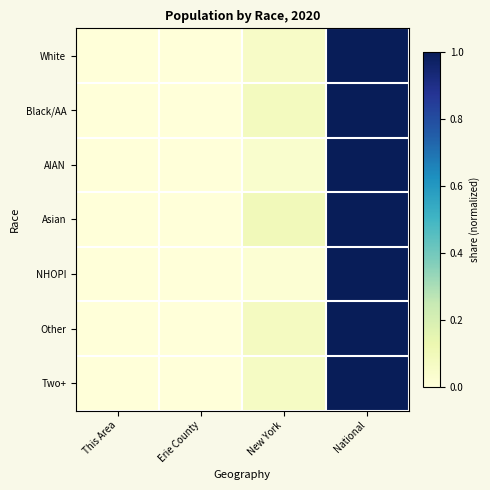

Which series has the largest total across all categories?

Asian